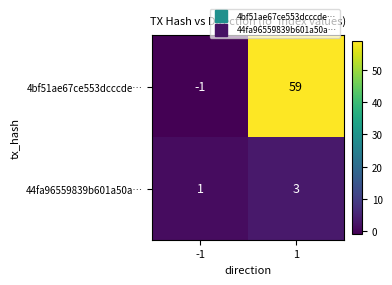

What value does the 4bf51ae67ce553dcccde… series have at 1, to the nearest 10?

60